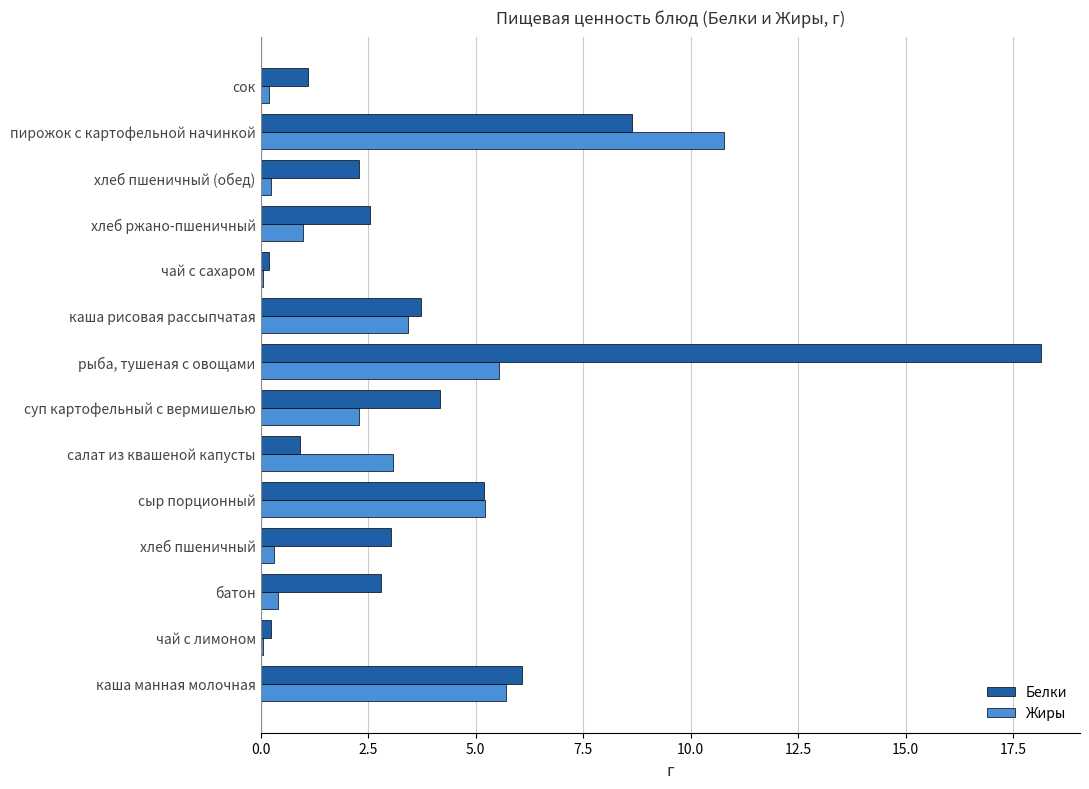

Is the value of Белки at хлеб пшеничный (обед) greater than the value of Жиры at хлеб пшеничный?

Yes